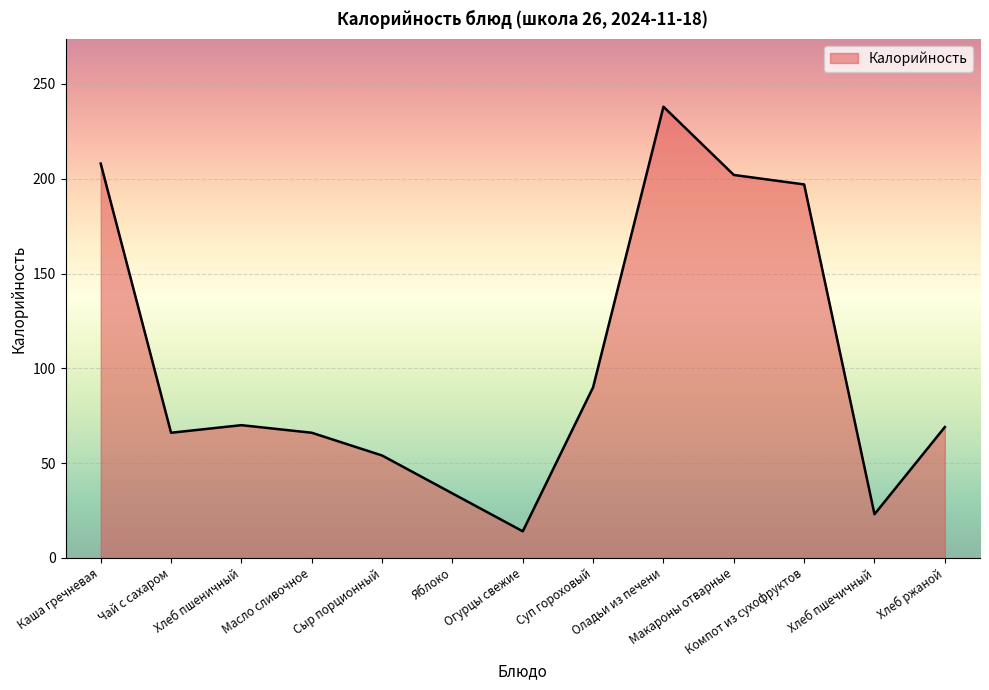

At which category does the data reach its first local valley?

Чай с сахаром